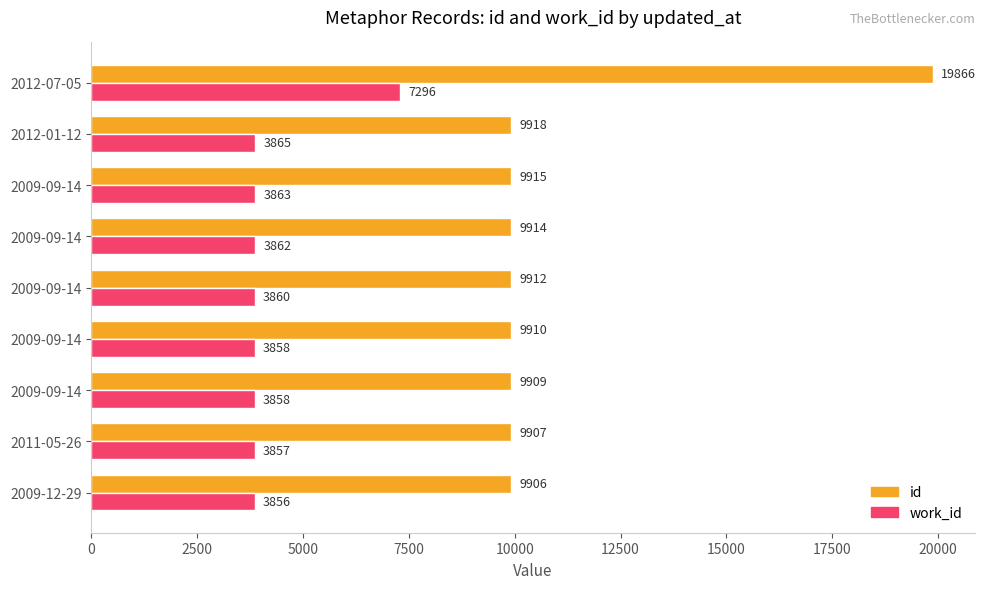

How many categories are shown in the chart?

9